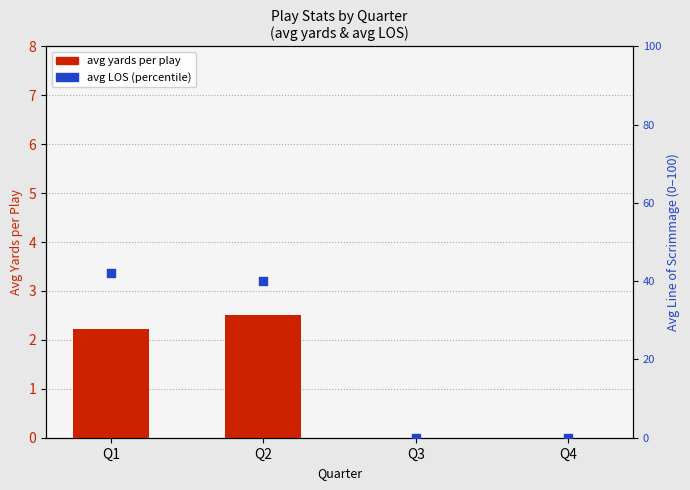

Which series has the largest total across all categories?

avg LOS (percentile)